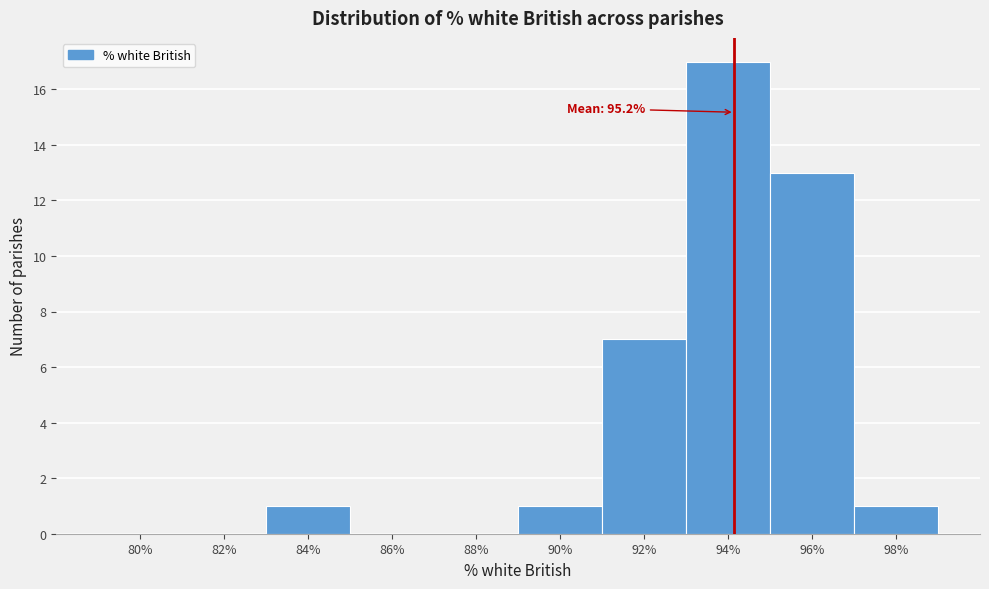

Reading left to right, what are all the values shown in this chart?

80%=0	82%=0	84%=1	86%=0	88%=0	90%=1	92%=7	94%=17	96%=13	98%=1